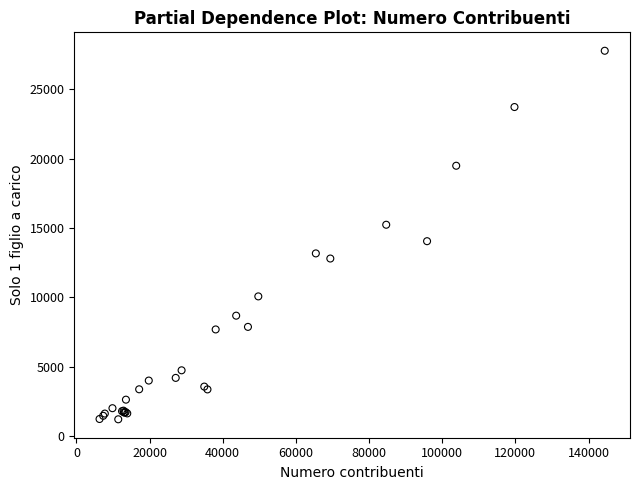

What Y value in the scatter plot is closest to 14490?

14046